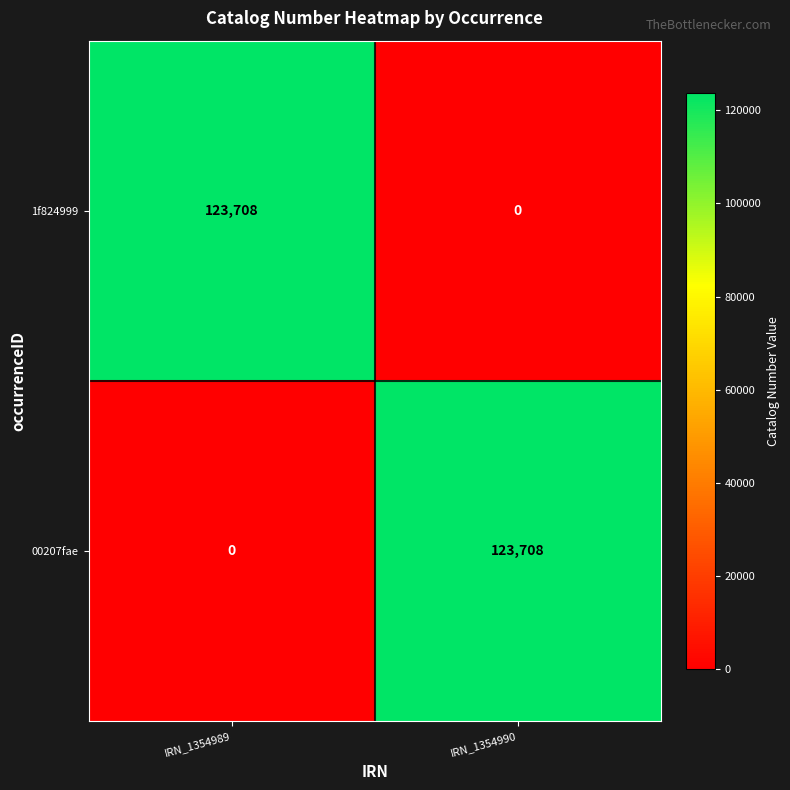

What is the maximum value for 1f824999?

123708